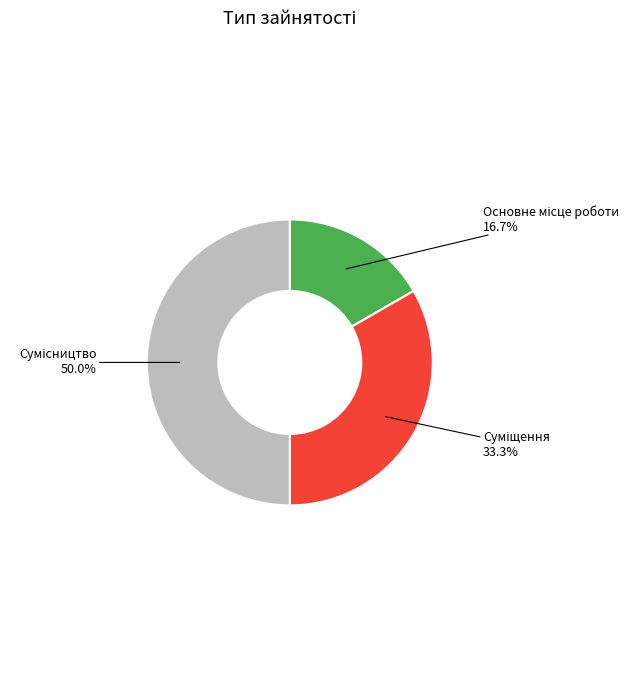

To the nearest percent, what percentage of the pie is Сумісництво?

50%